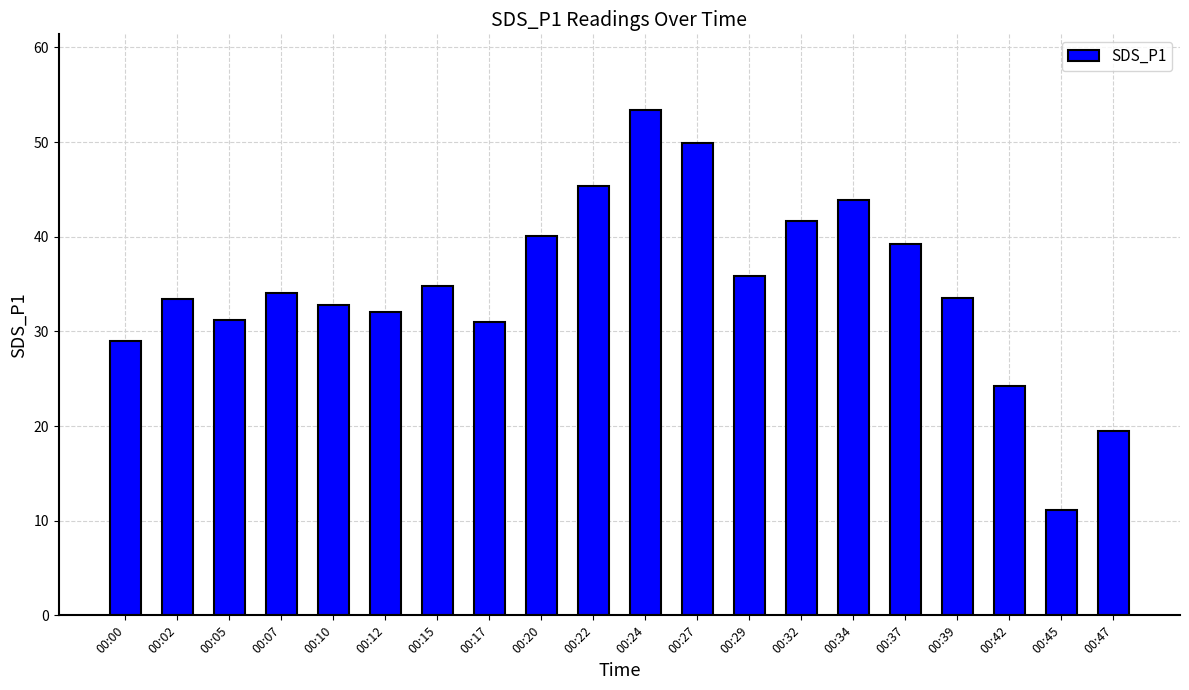

True or false: the data shows 66.9 at 00:34.

False